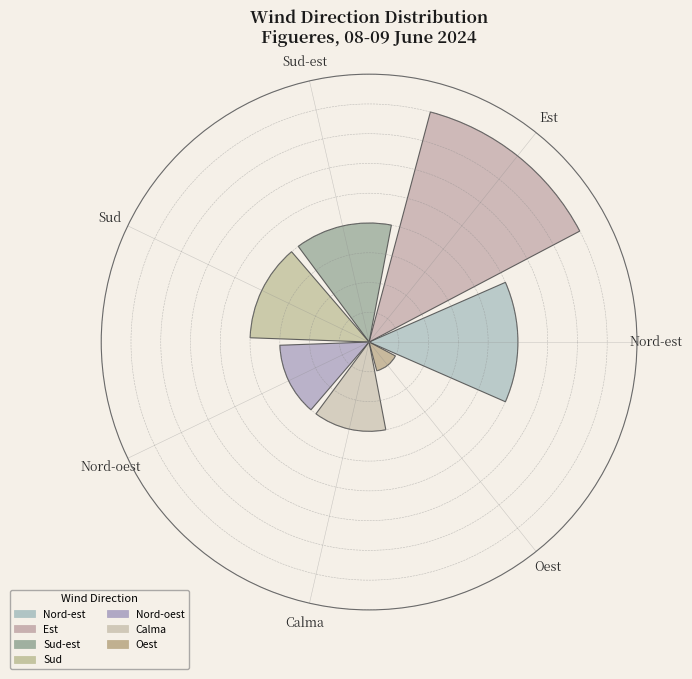

Does the chart contain any negative values?

No